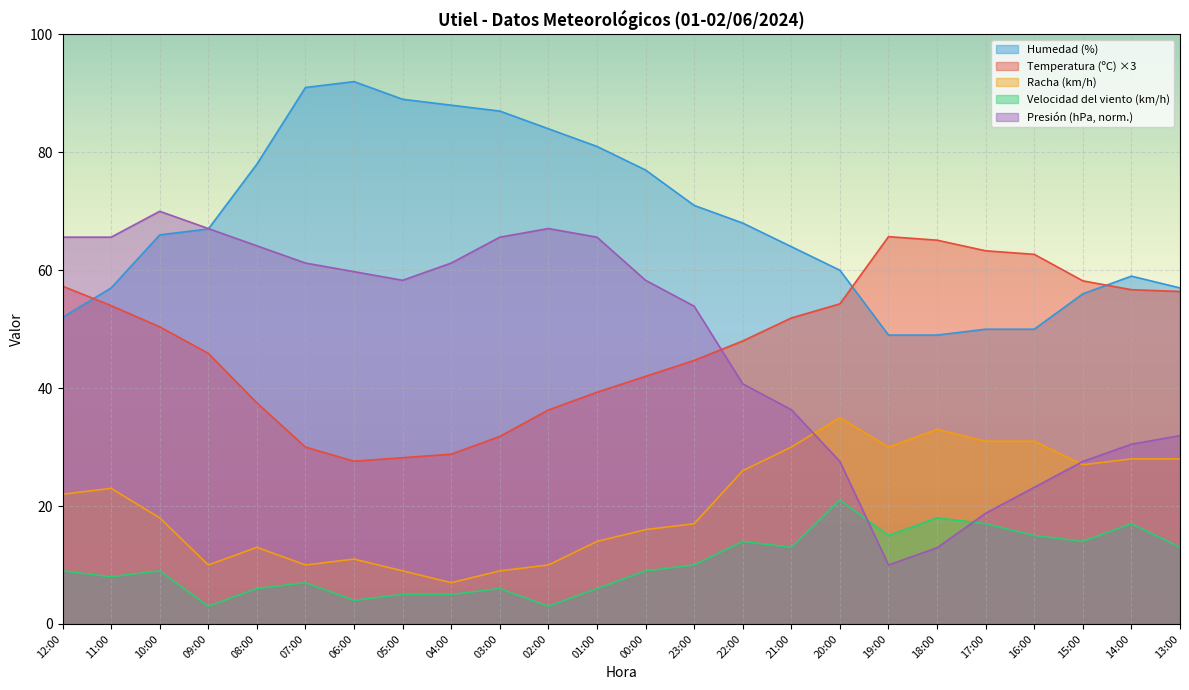

What is the difference between the maximum and second lowest values in the Temperatura (ºC) series?

37.5